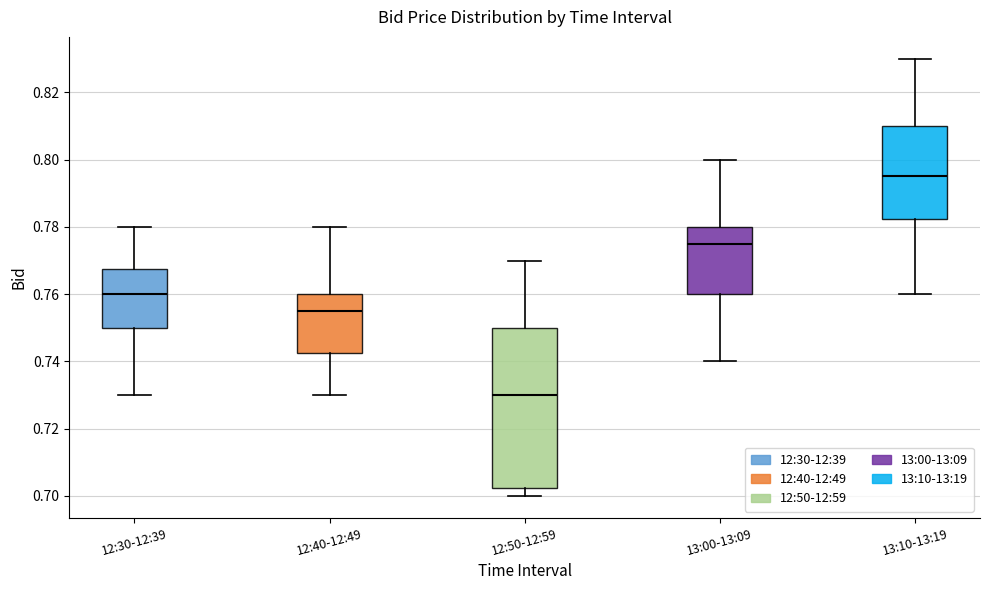

Where does the lower whisker of the box for 12:50-12:59 end on the y-axis? The values are not printed on the chart, so give them approximately, as read against the axis.

0.700